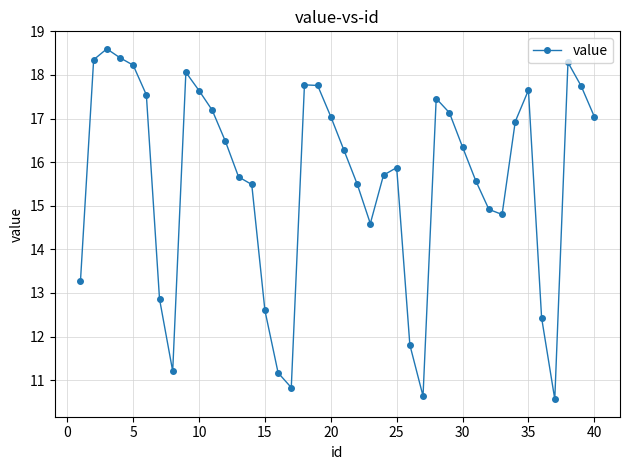

What is the value of the 15th point from the left?

12.6